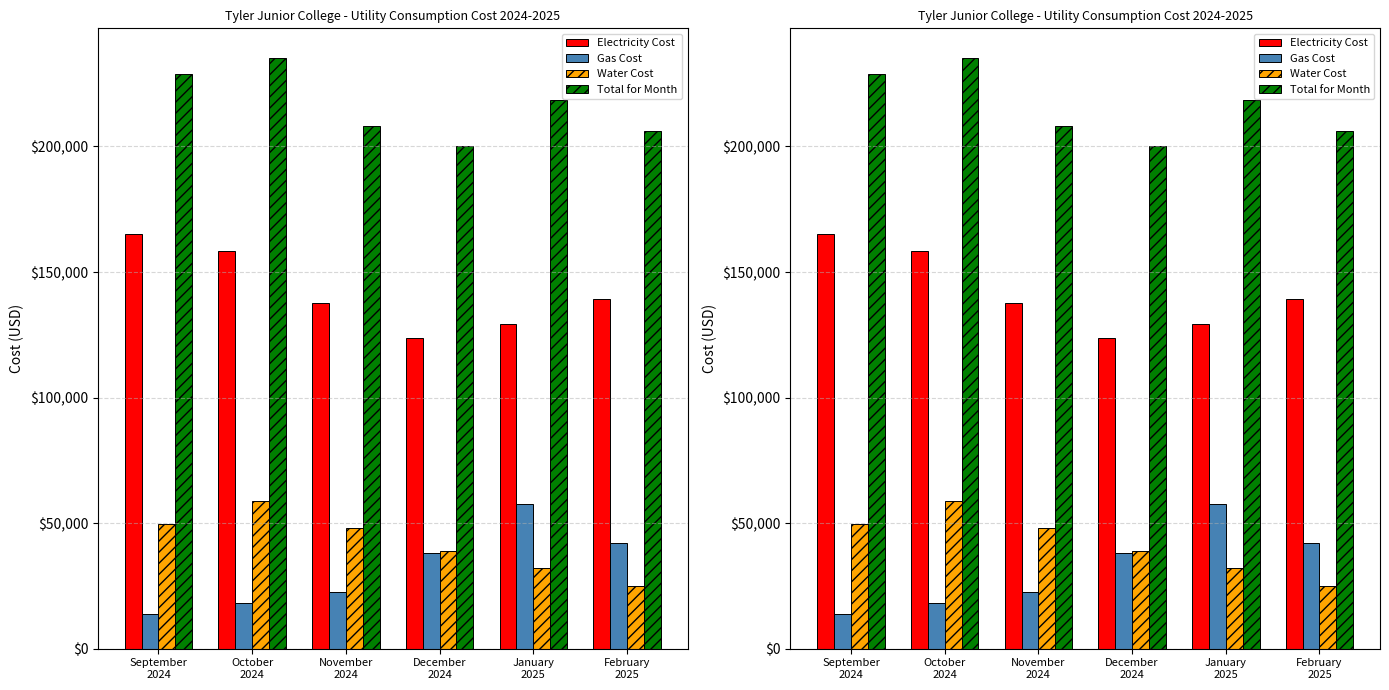

At which category is the sum across all series the highest?

October
2024